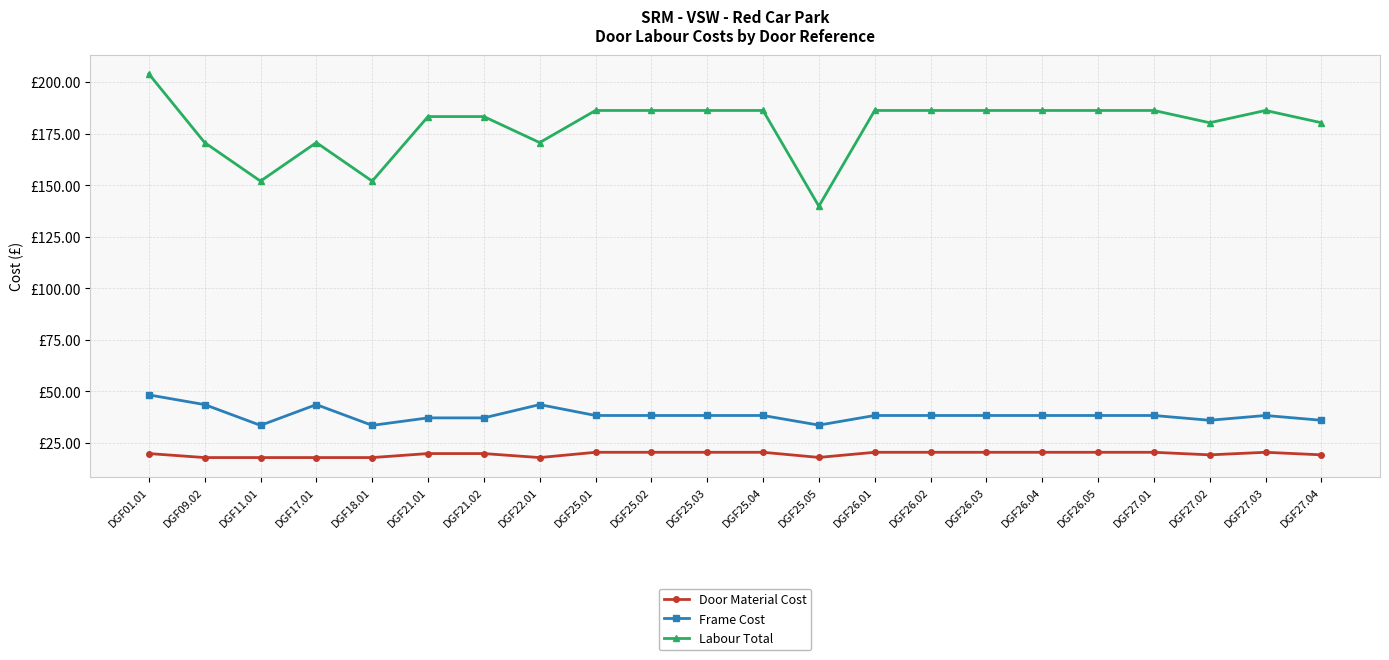

Is this an area chart (filled region under the line)?

No